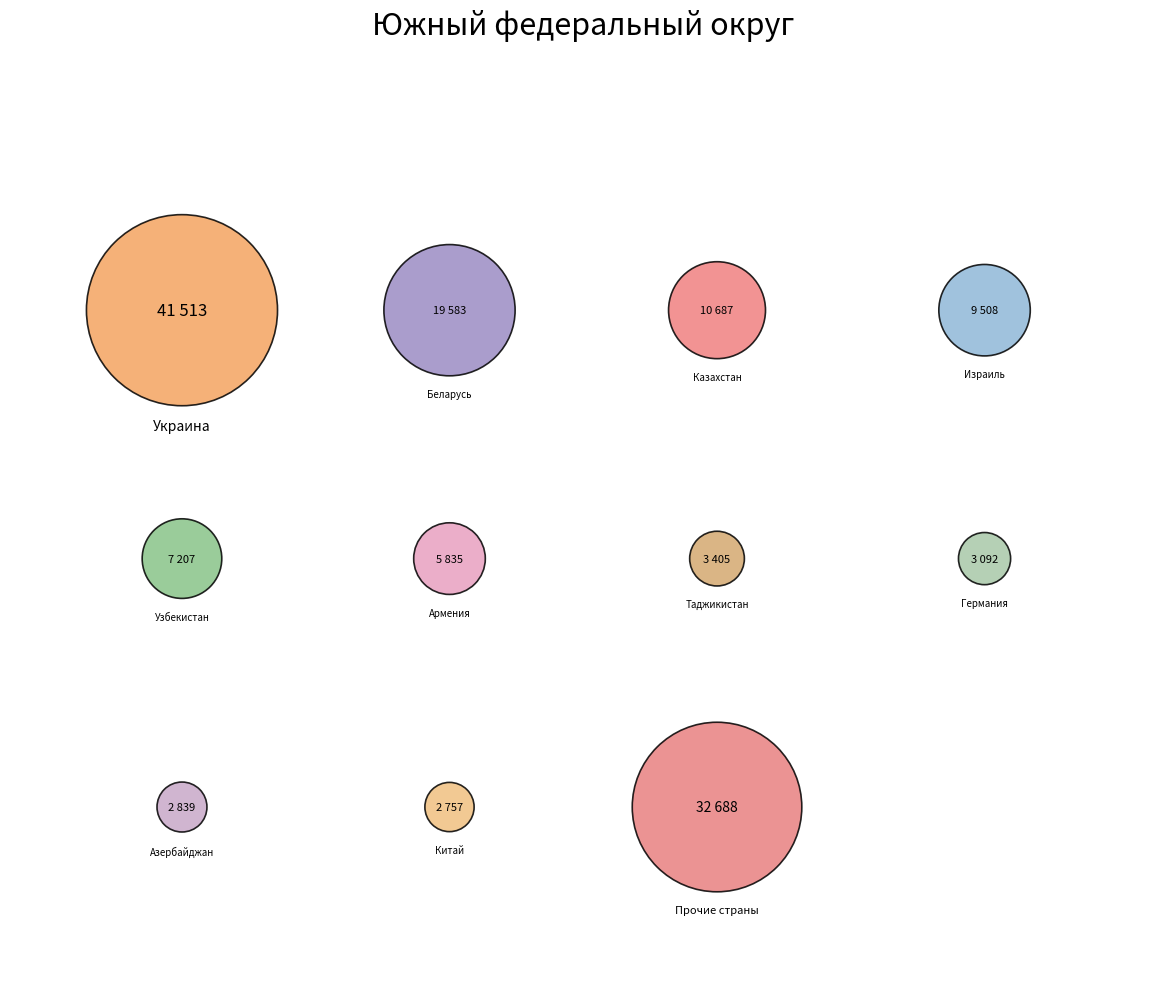

Count the number of slices in the pie.

11